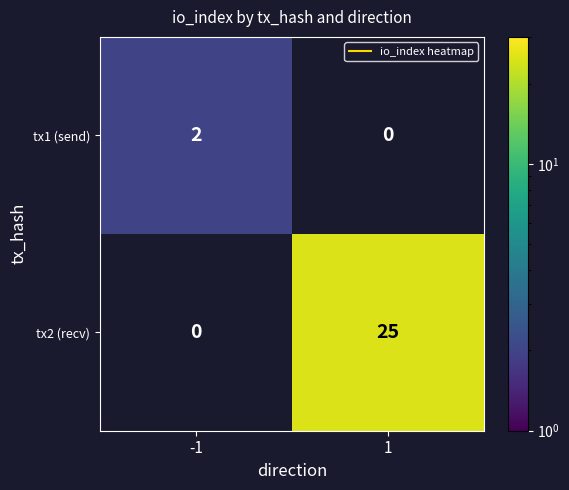

List the series in order of their peak value, lowest first.

tx1 (send), tx2 (recv)